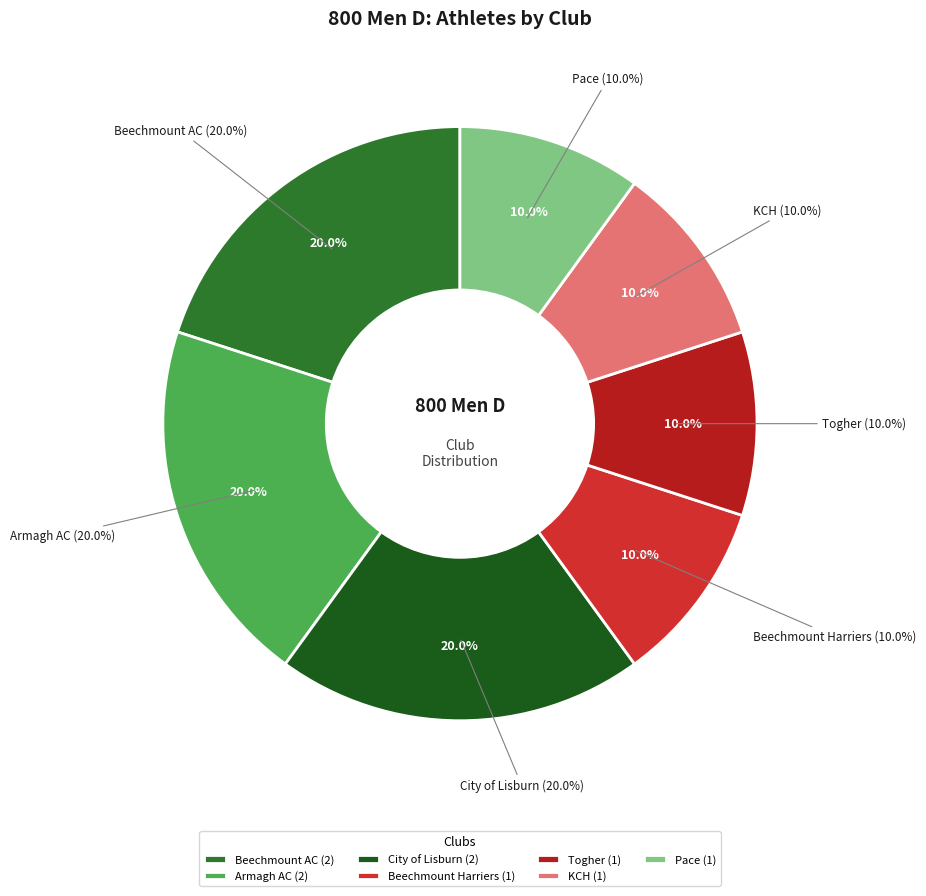

To the nearest percent, what percentage of the pie is Beechmount Harriers?

10%